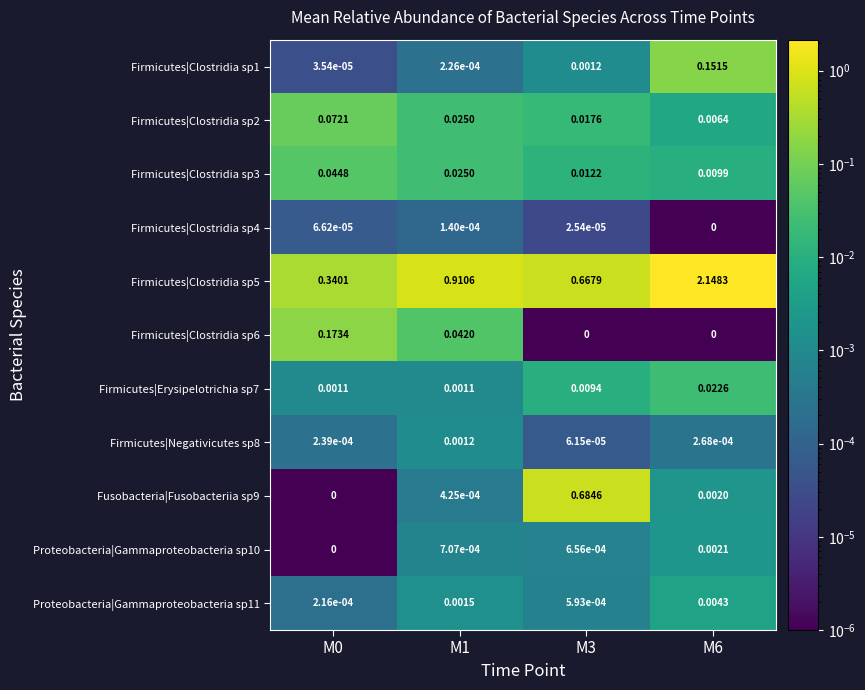

Is the value of Firmicutes|Negativicutes sp8 at M3 greater than the value of Firmicutes|Erysipelotrichia sp7 at M0?

No